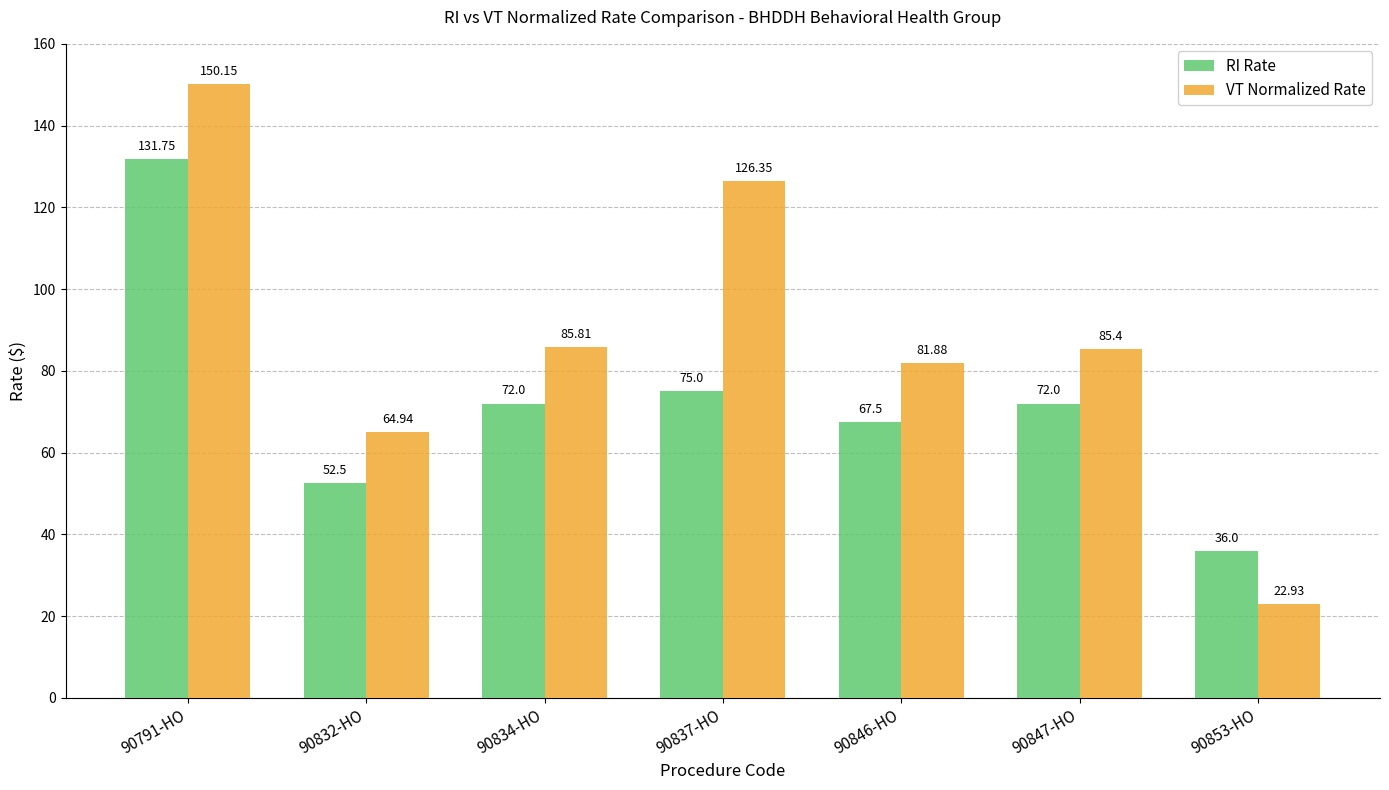

What is the label of the 5th bar from the left?

90846-HO